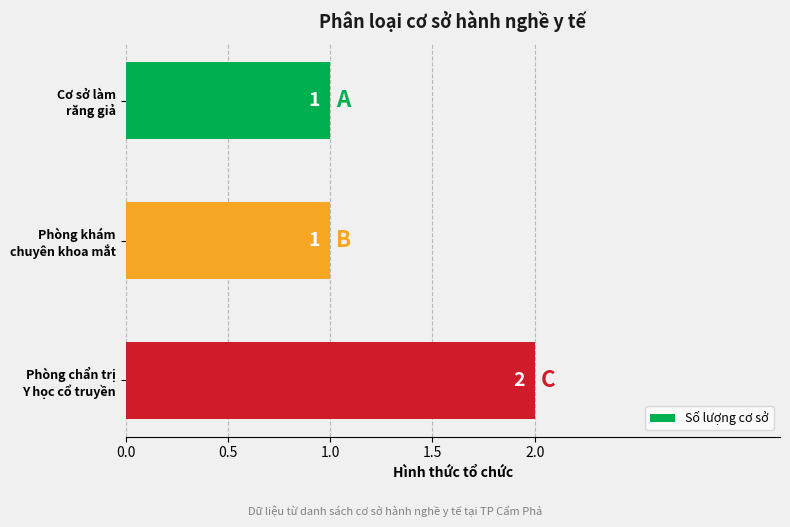

Reading bottom to top, transcribe all the data shown in this chart.

2	1	1